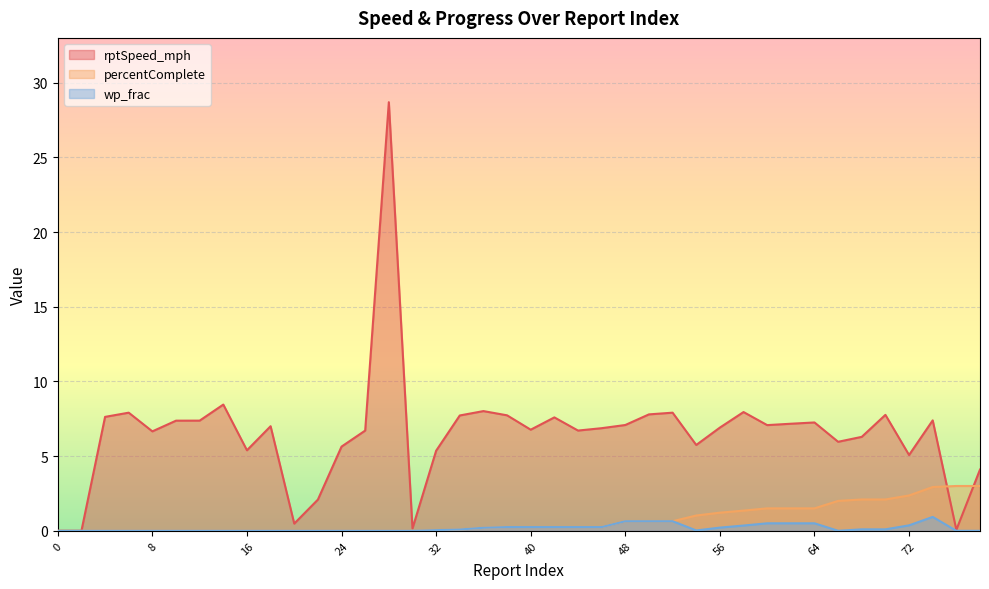

The value of rptSpeed_mph at 8 is 3.8. True or false?

False